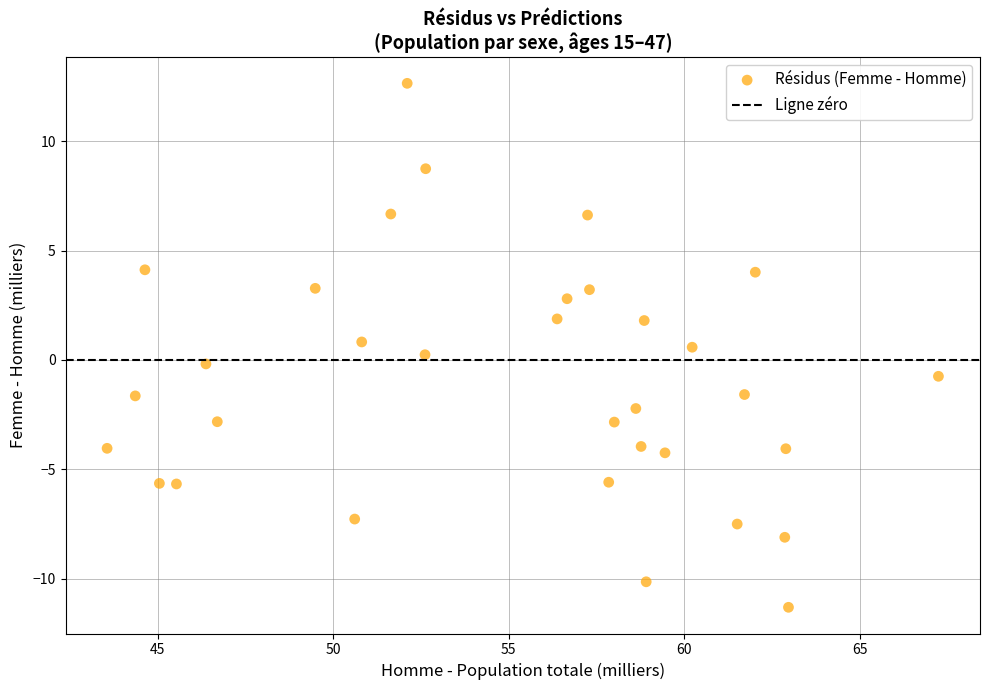

What is the range of X values (max minus min)?

23.7